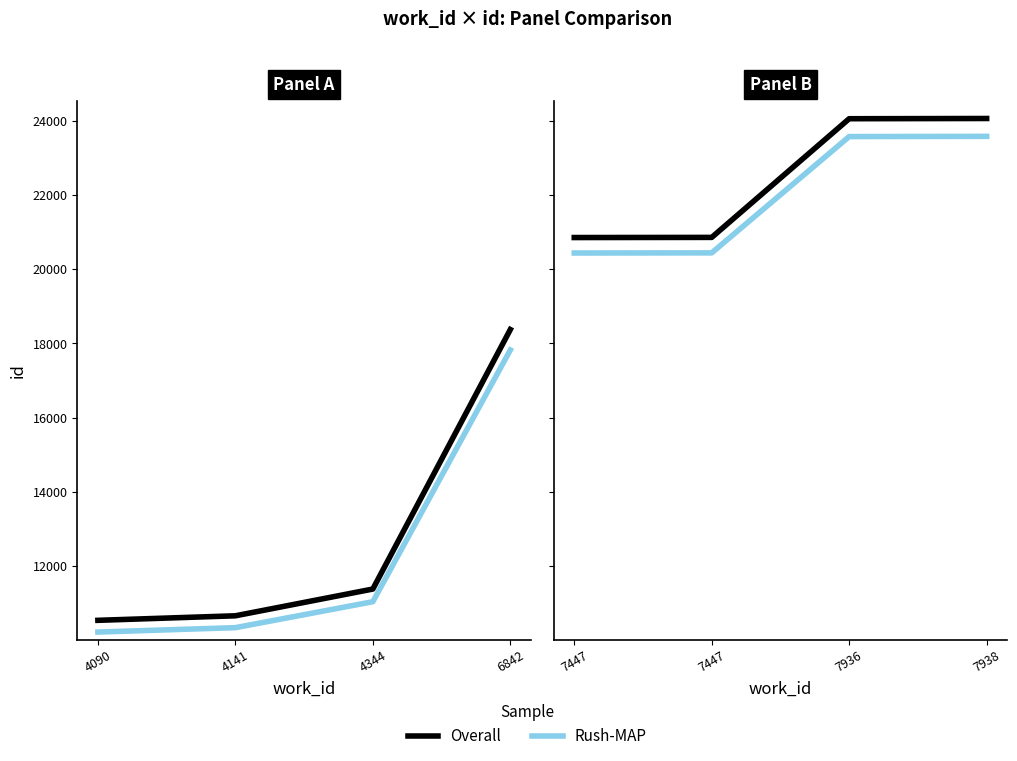

How many data points in Rush-MAP are less than 23571?

2